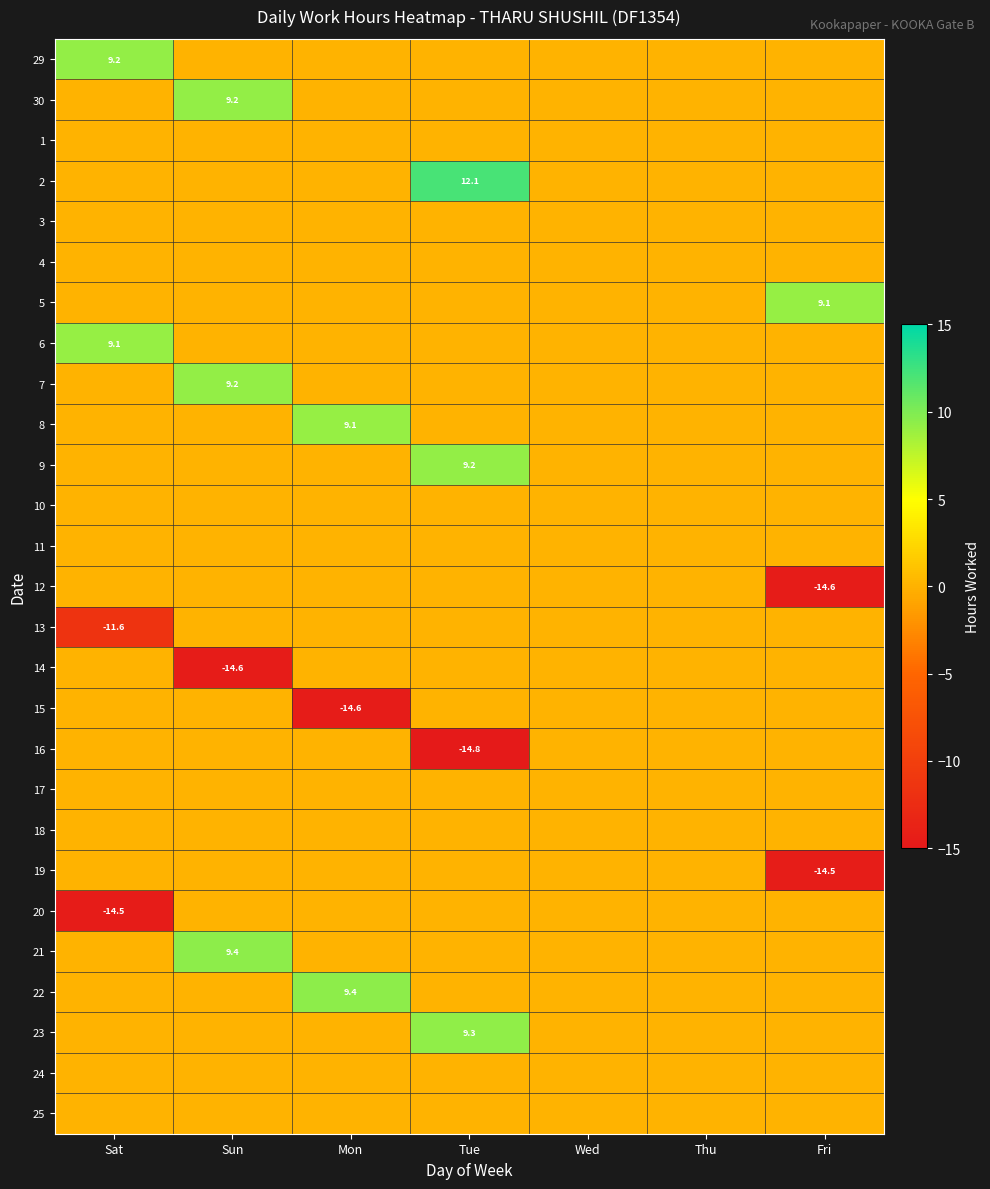

True or false: 22 has a value of 15.1 at Mon.

False